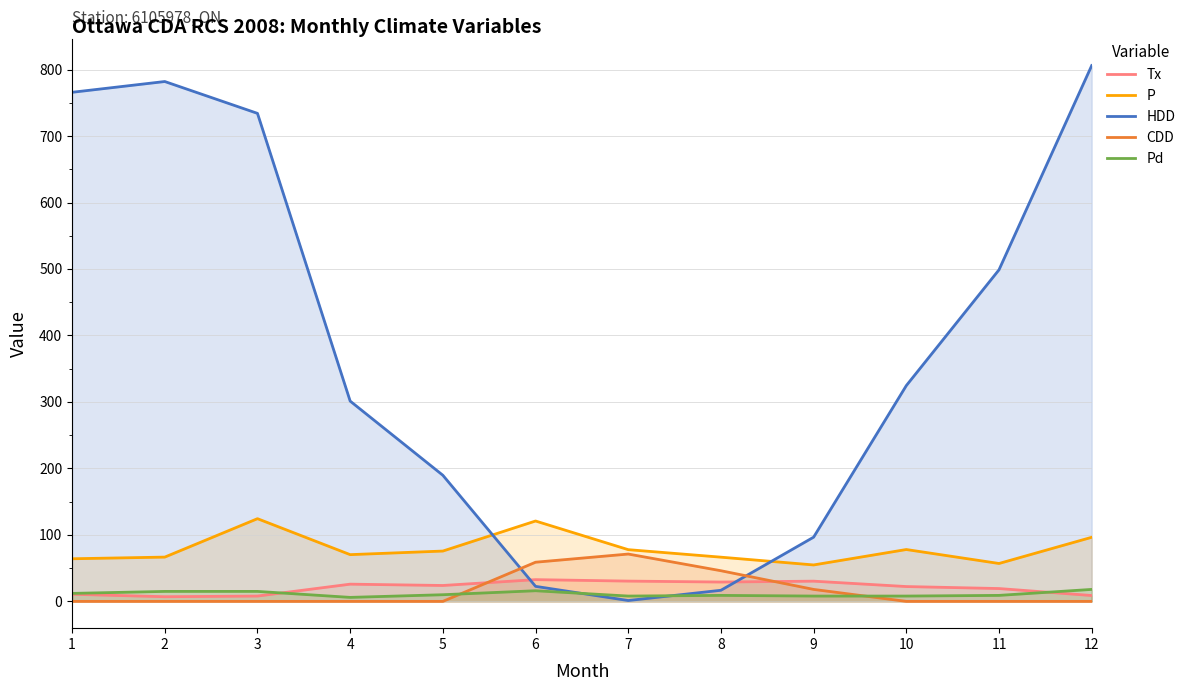

Which series has the largest range (max minus min)?

HDD